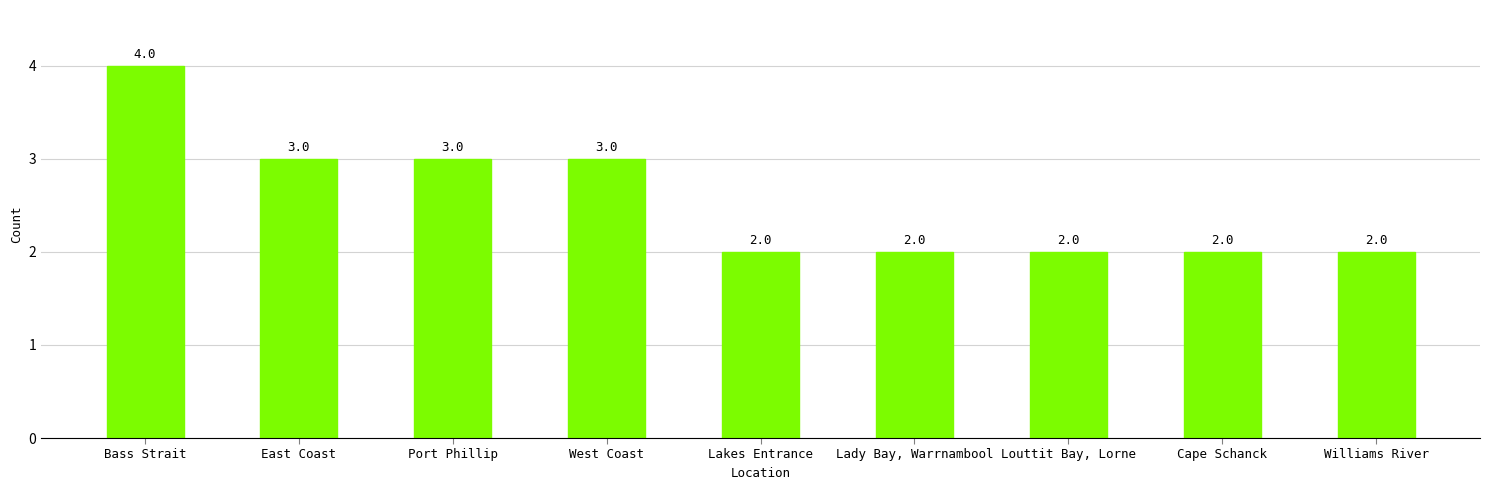

The value at Lakes Entrance is 2. True or false?

True